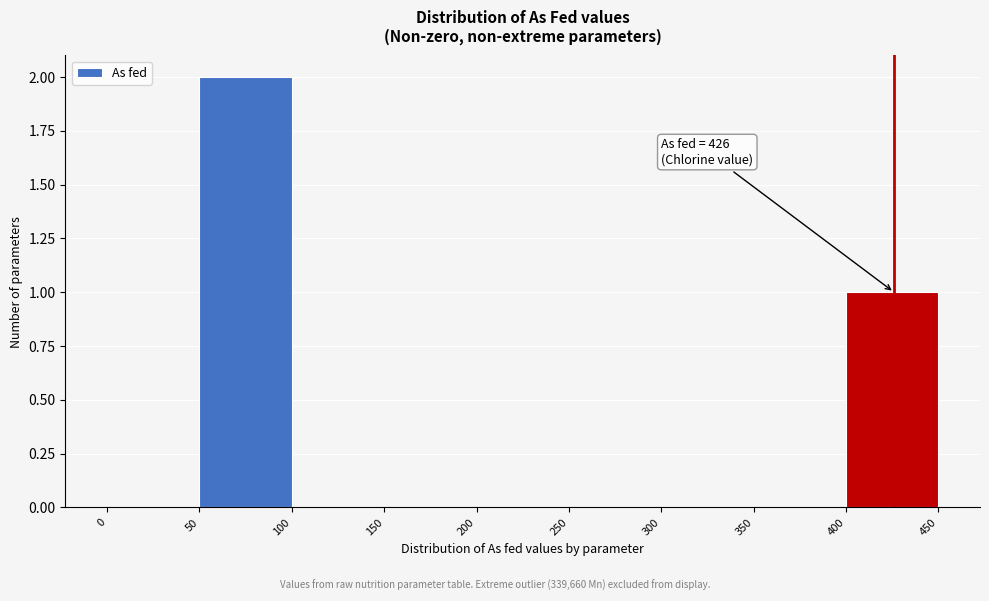

Which range on the x-axis has the tallest bar?

50 to 100